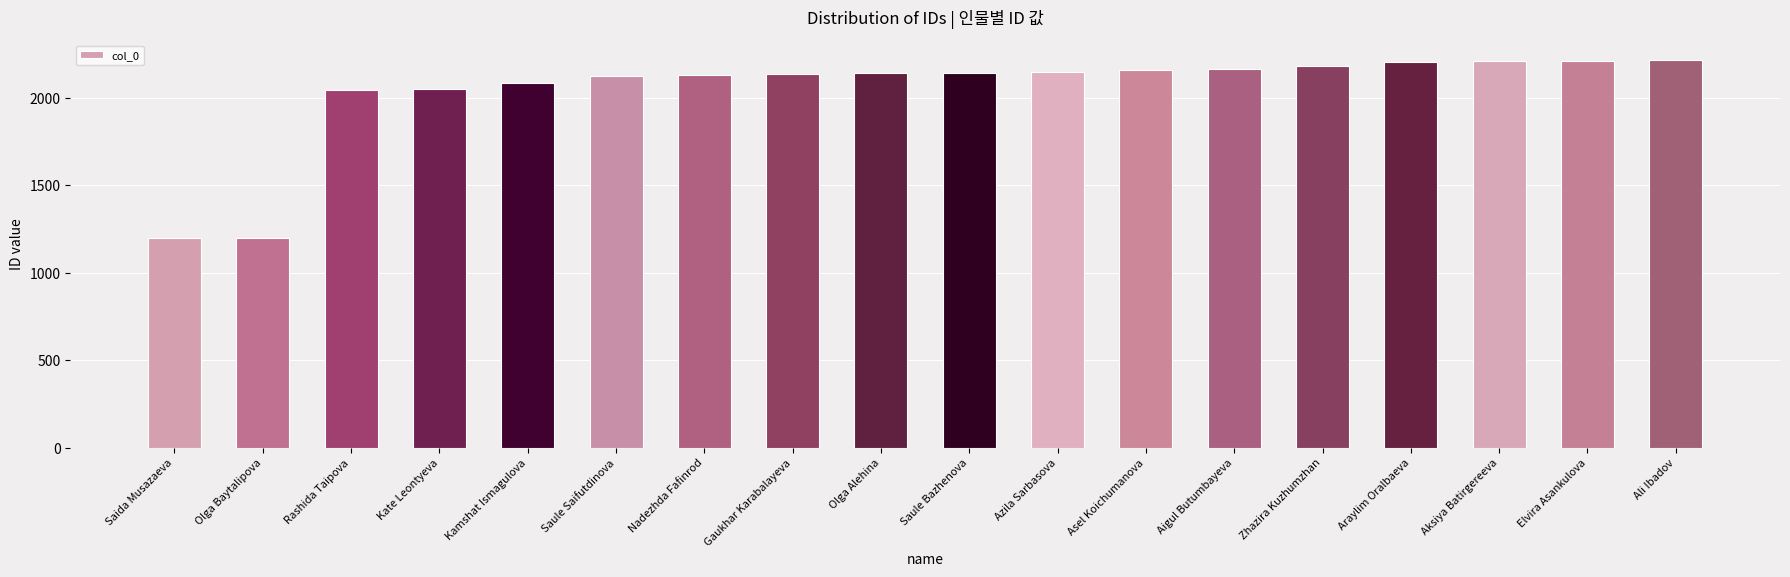

The chart shows a value of 3133 at Nadezhda Fafinrod. True or false?

False